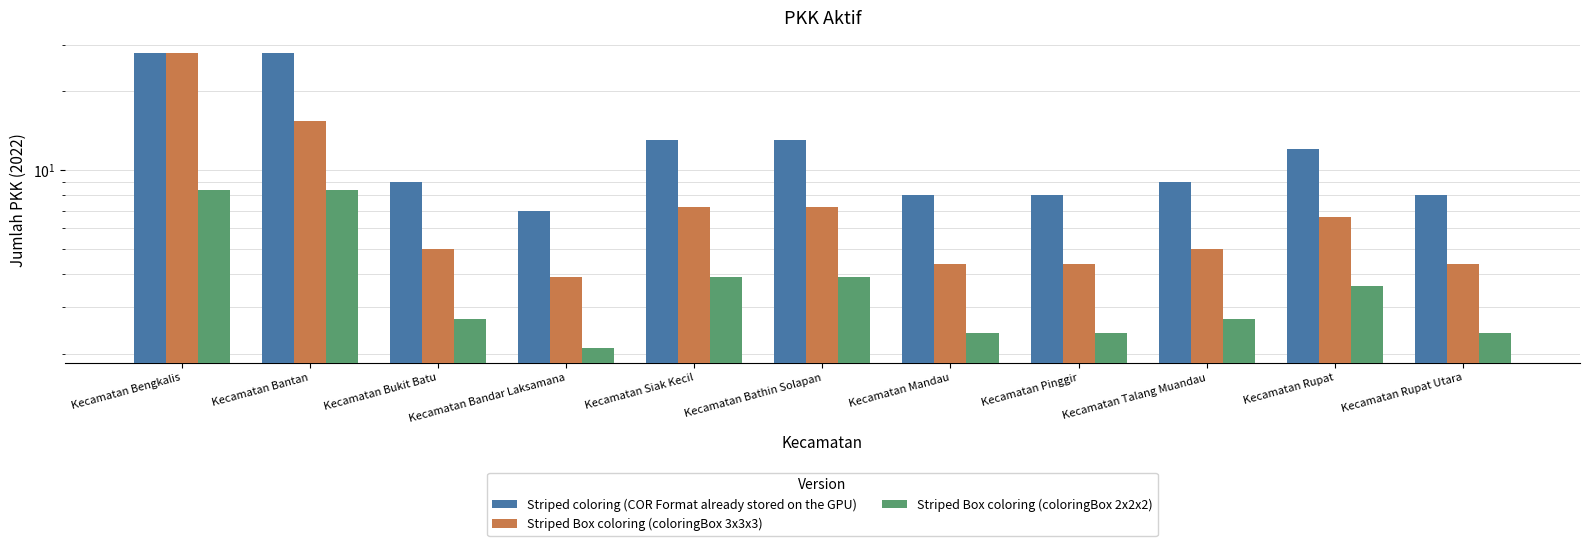

How many bars are there in each group?

3